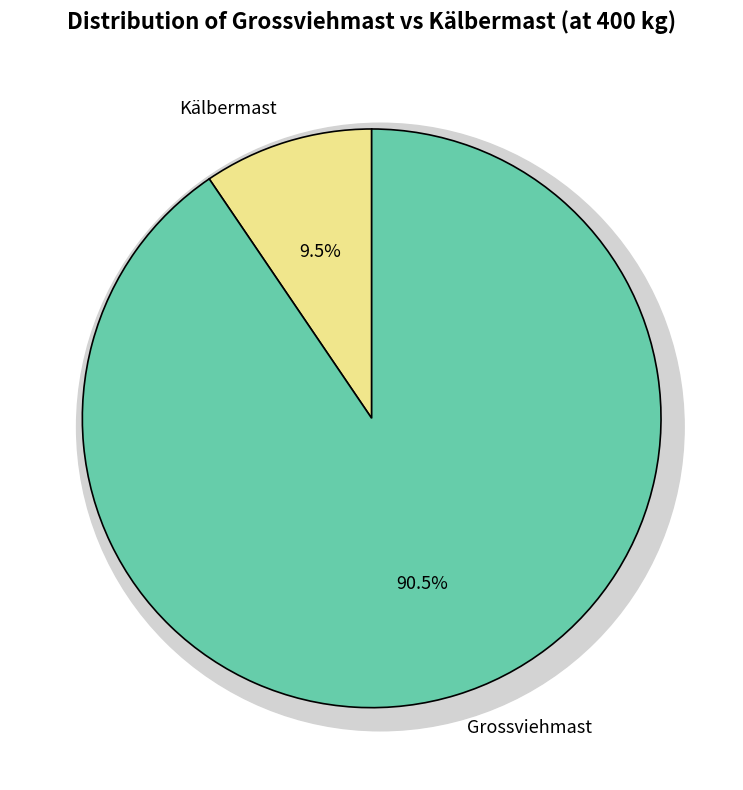

True or false: Grossviehmast accounts for 91% of the total.

True